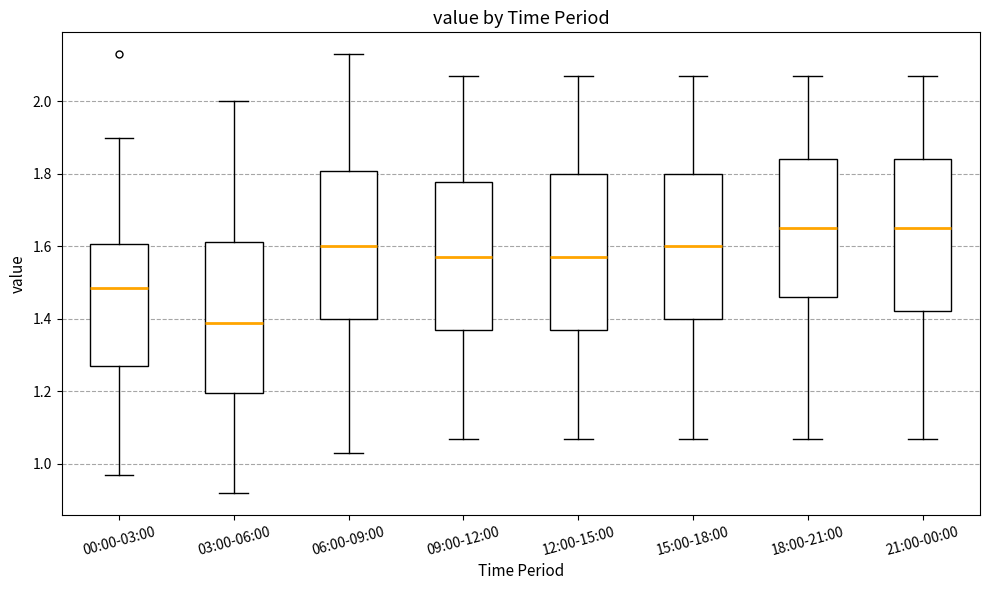

Where does the median line of the box for 06:00-09:00 sit on the y-axis? The values are not printed on the chart, so give them approximately, as read against the axis.

1.60